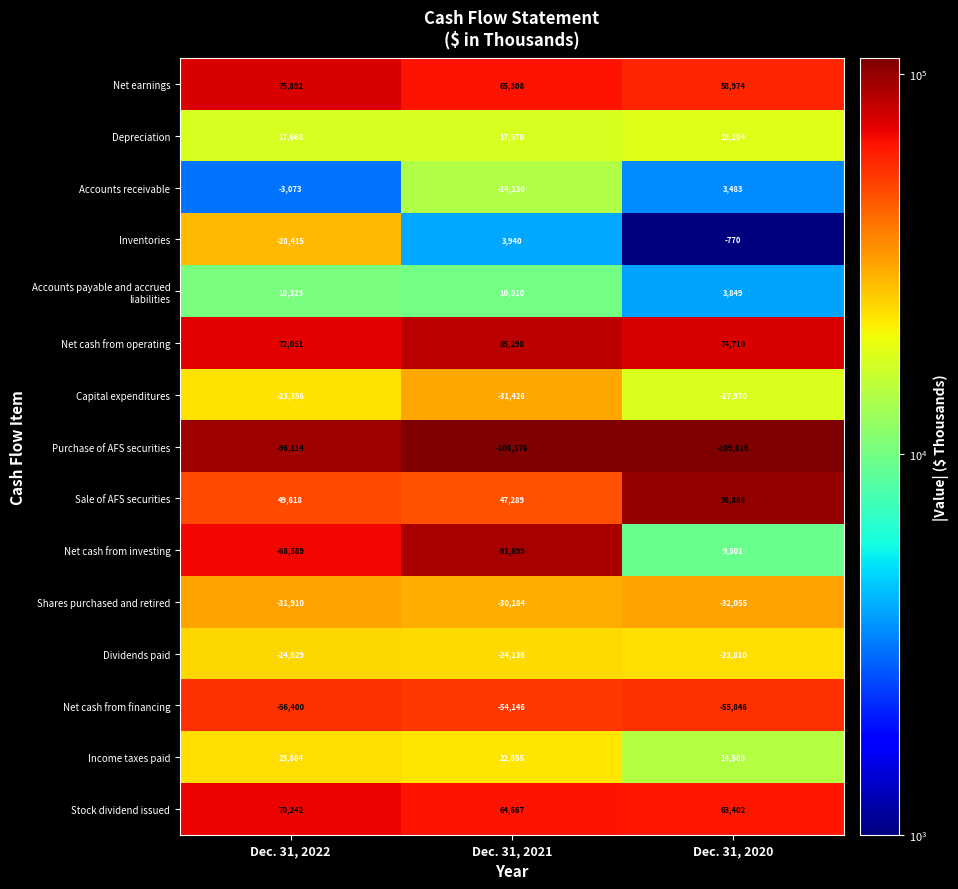

Read the Net earnings value at Dec. 31, 2022, to the nearest 10.

75890